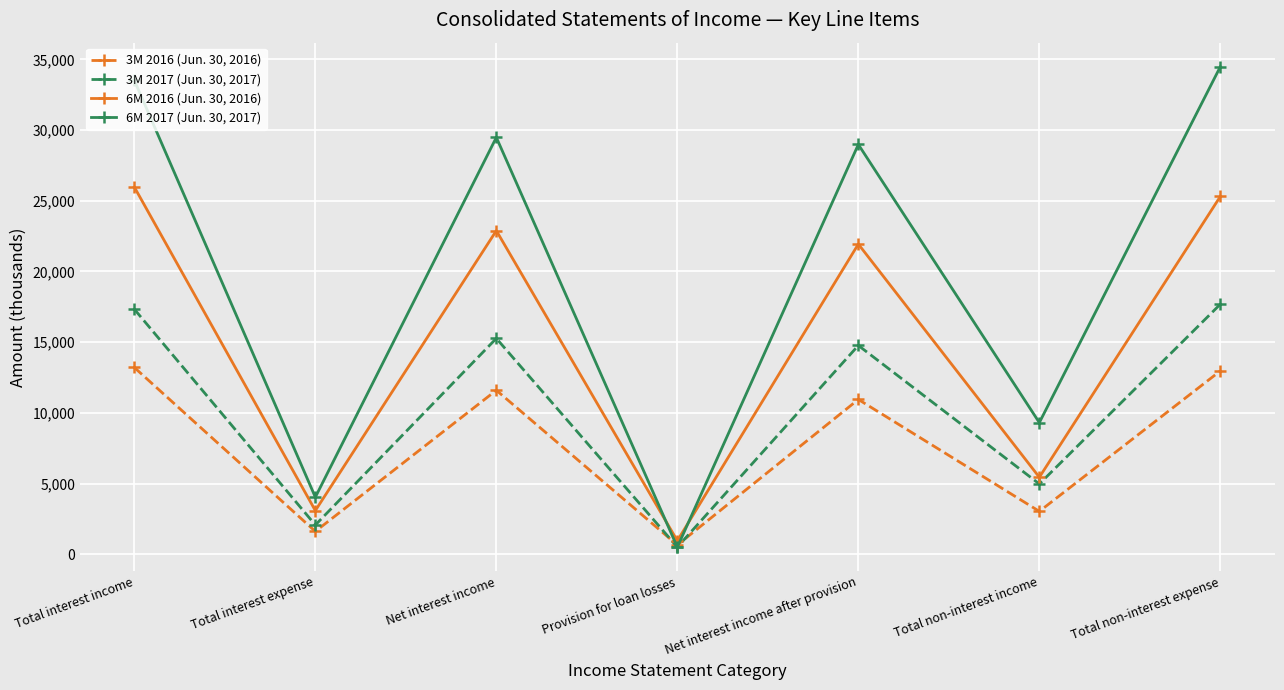

The 6M 2017 (Jun. 30, 2017) series shows 28986 at Net interest income after provision. True or false?

True